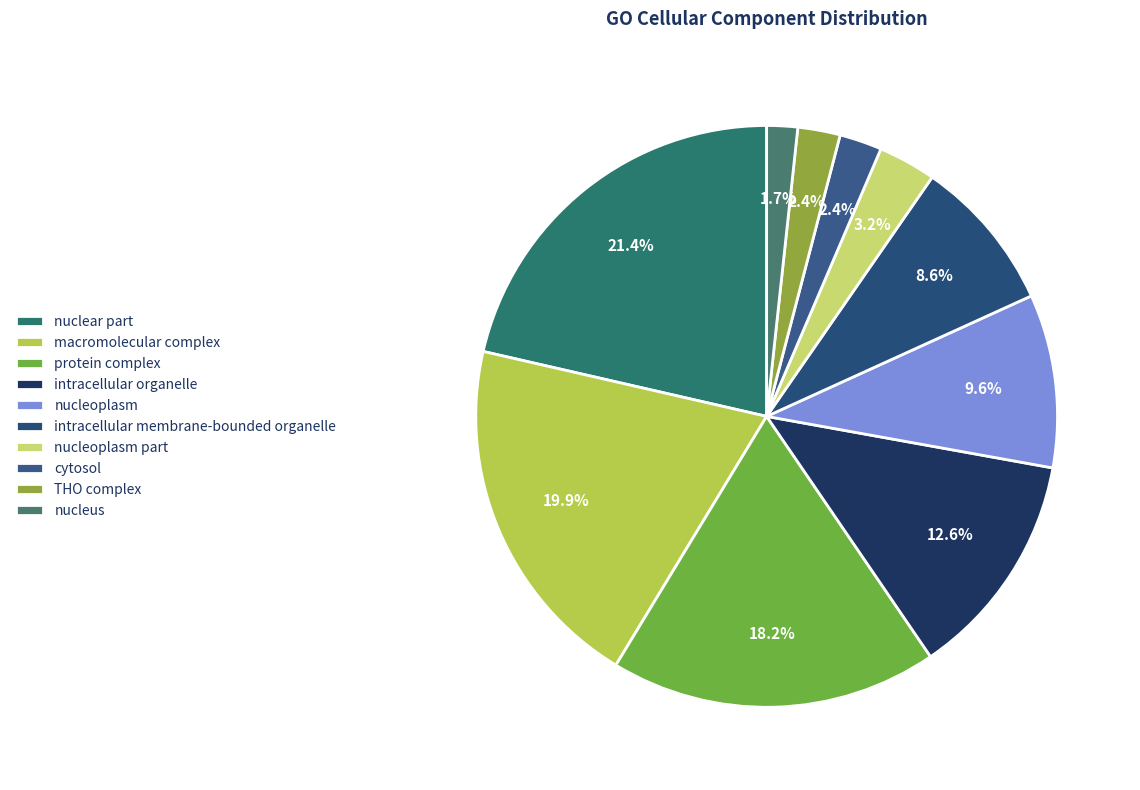

Is there any slice that represents more than half of the pie?

No